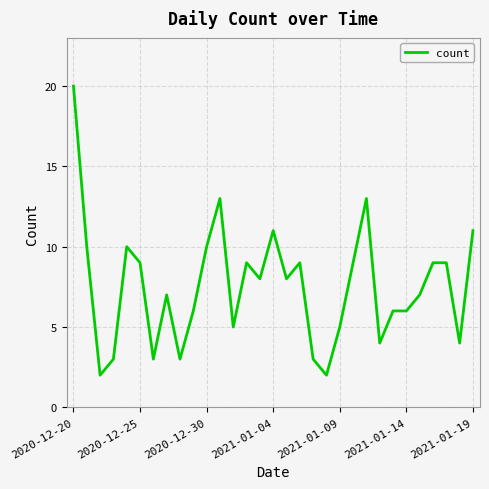

What is the greatest value displayed?

20